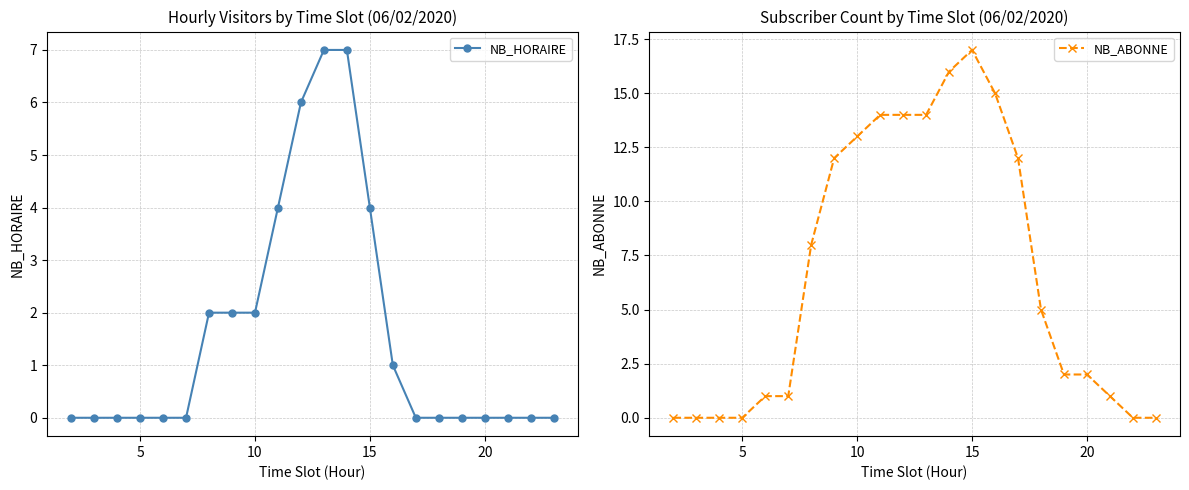

Reading left to right, what are all the values shown in this chart?

NB_HORAIRE: 0	0	0	0	0	0	2	2	2	4	6	7	7	4	1	0	0	0	0	0	0	0
NB_ABONNE: 0	0	0	0	1	1	8	12	13	14	14	14	16	17	15	12	5	2	2	1	0	0